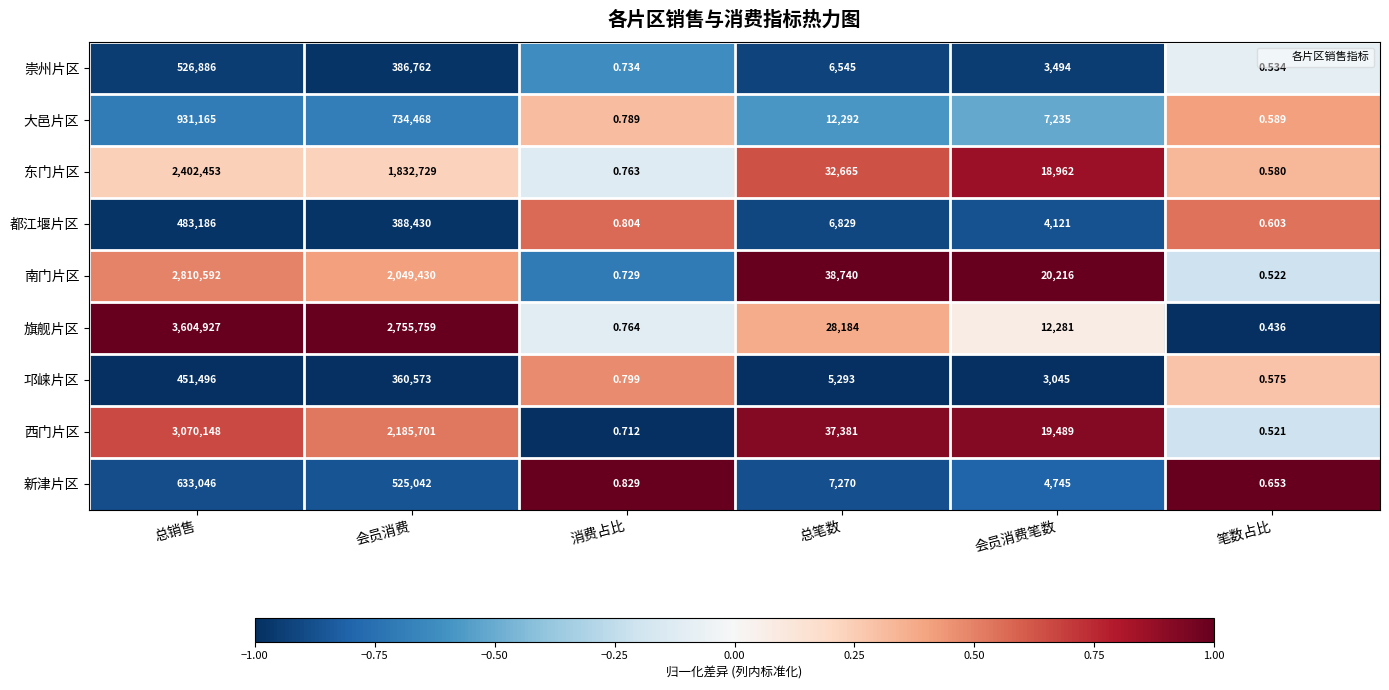

Where is 西门片区 nearest to the value 1535074?

会员消费